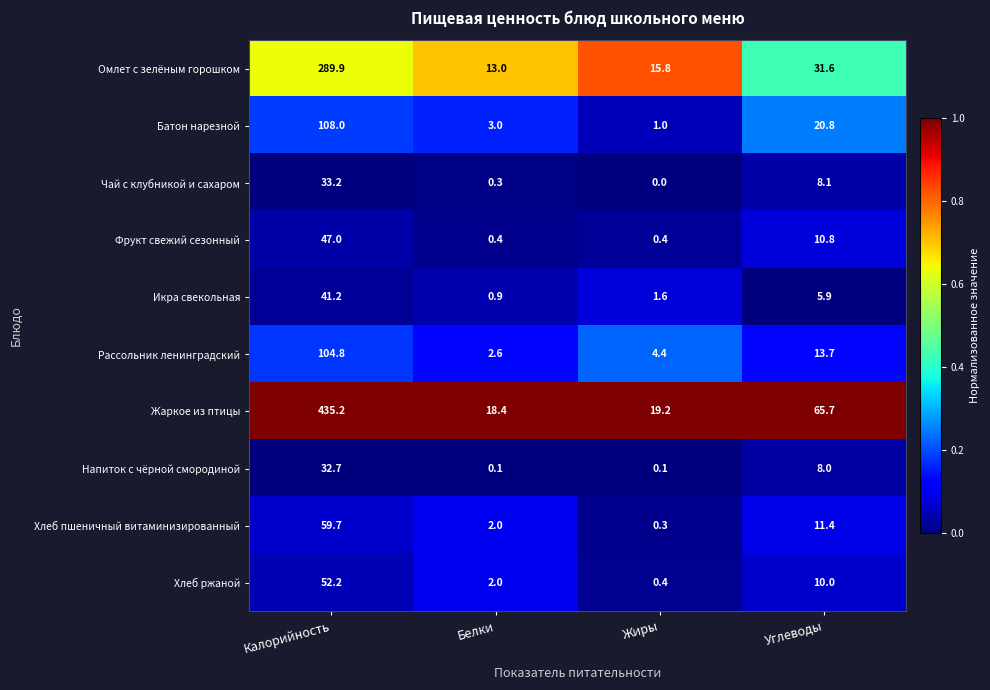

Is it true that Омлет с зелёным горошком equals 3.4 at Белки?

False